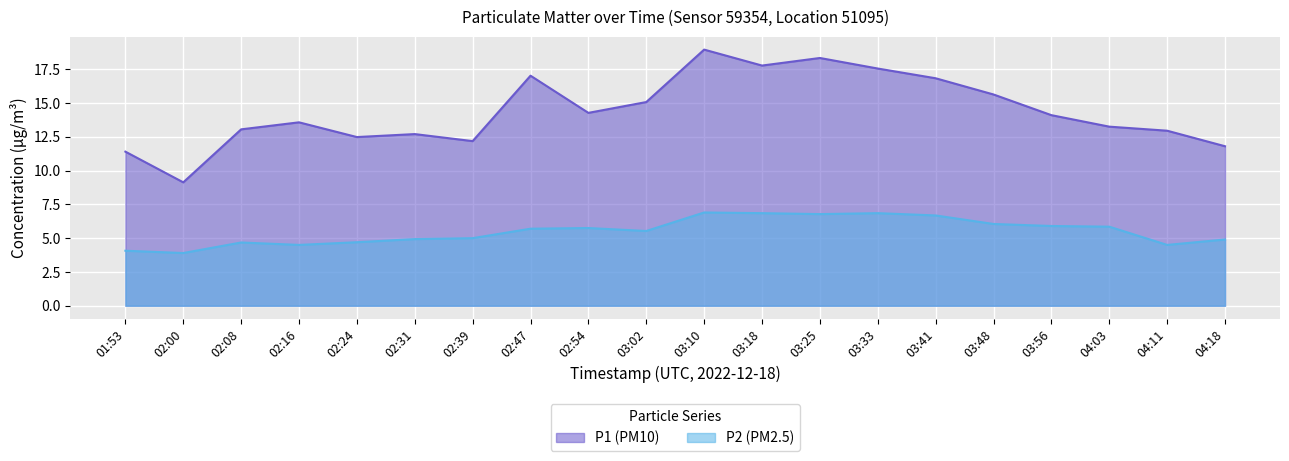

What is the difference between the P2 (PM2.5) values at 02:24 and 03:48?

1.3